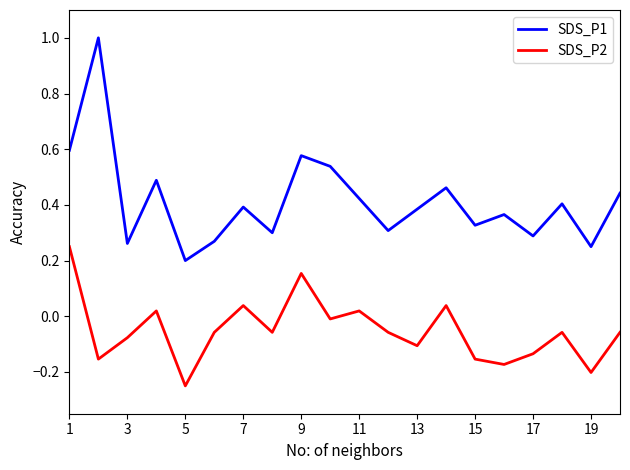

What is the maximum value shown in the chart?

1.0